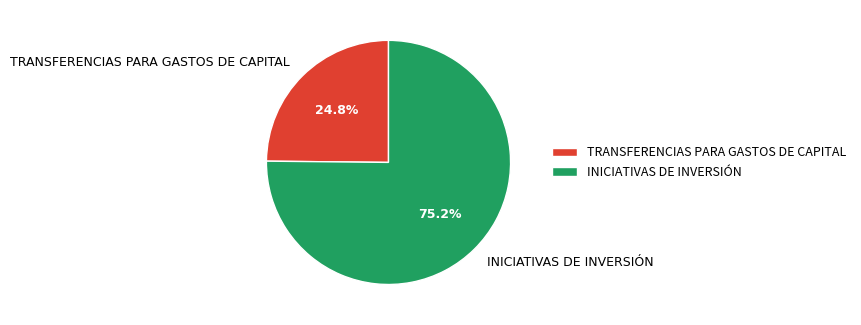

Which category accounts for the majority?

INICIATIVAS DE INVERSIÓN